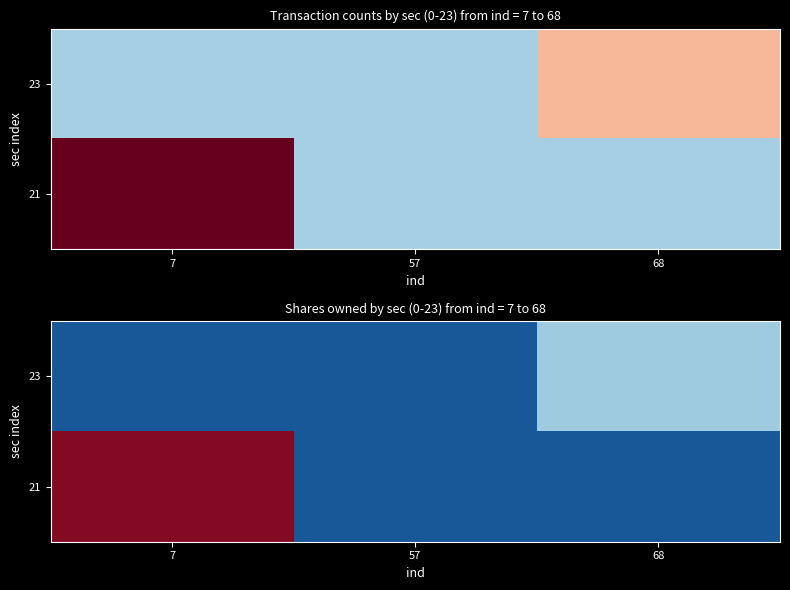

List the series in order of their overall mean, lowest first.

23, 21